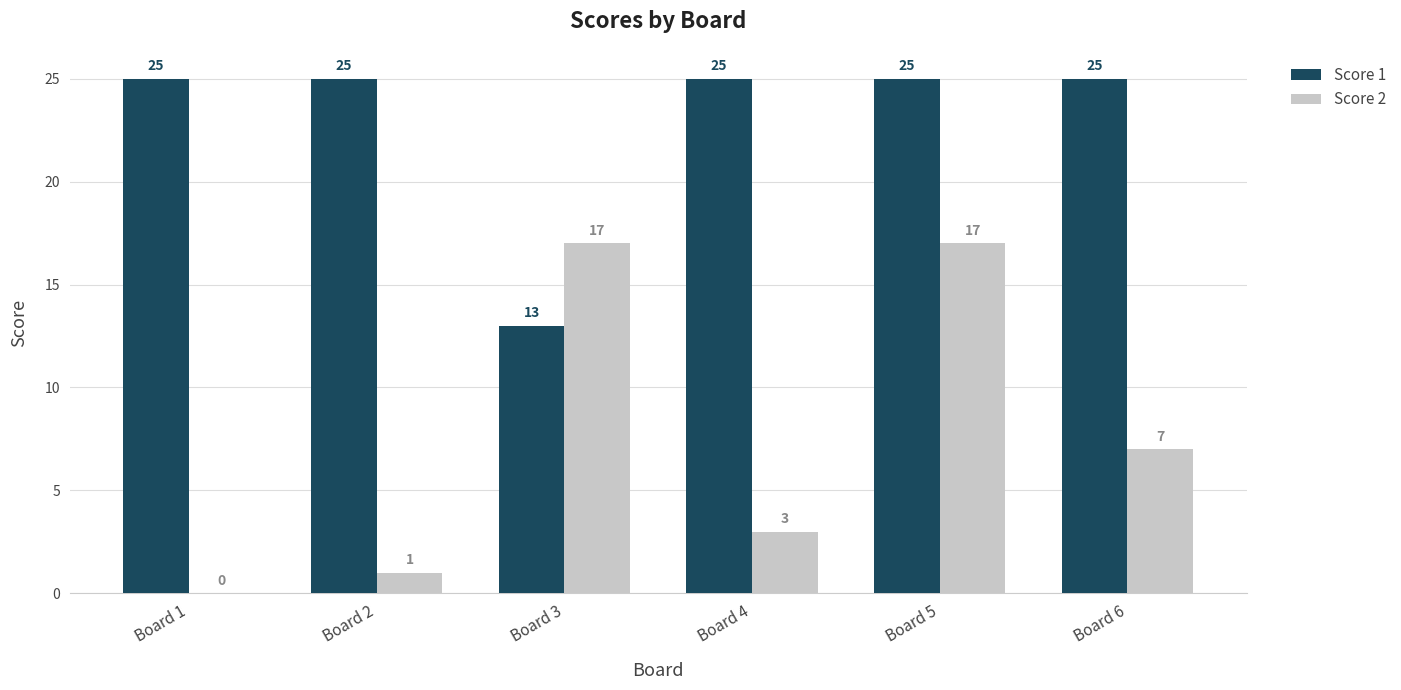

How many values in Score 2 are above zero?

5